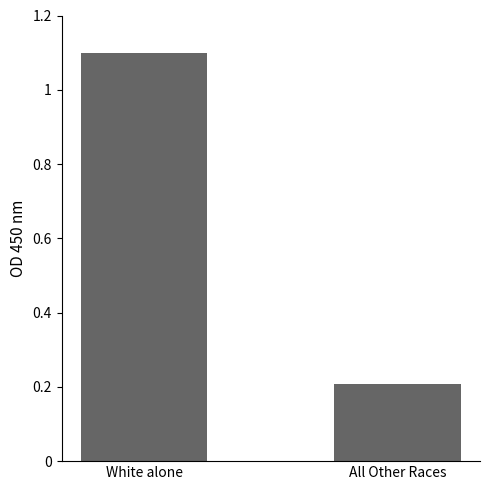

What is the difference between the values at White alone and All Other Races?

0.9